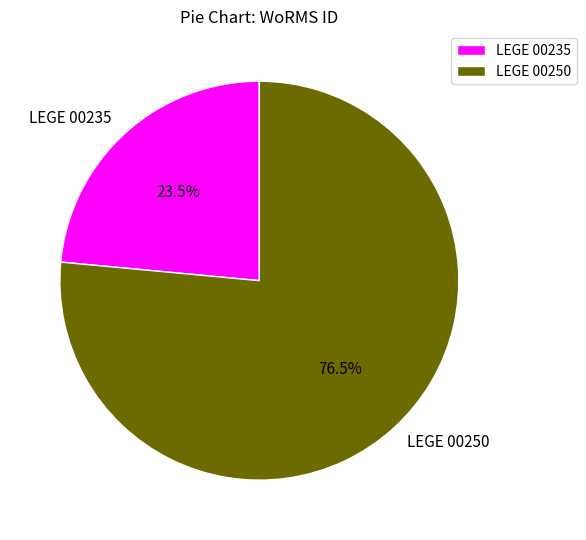

Does LEGE 00250 represent more than half of the total?

Yes